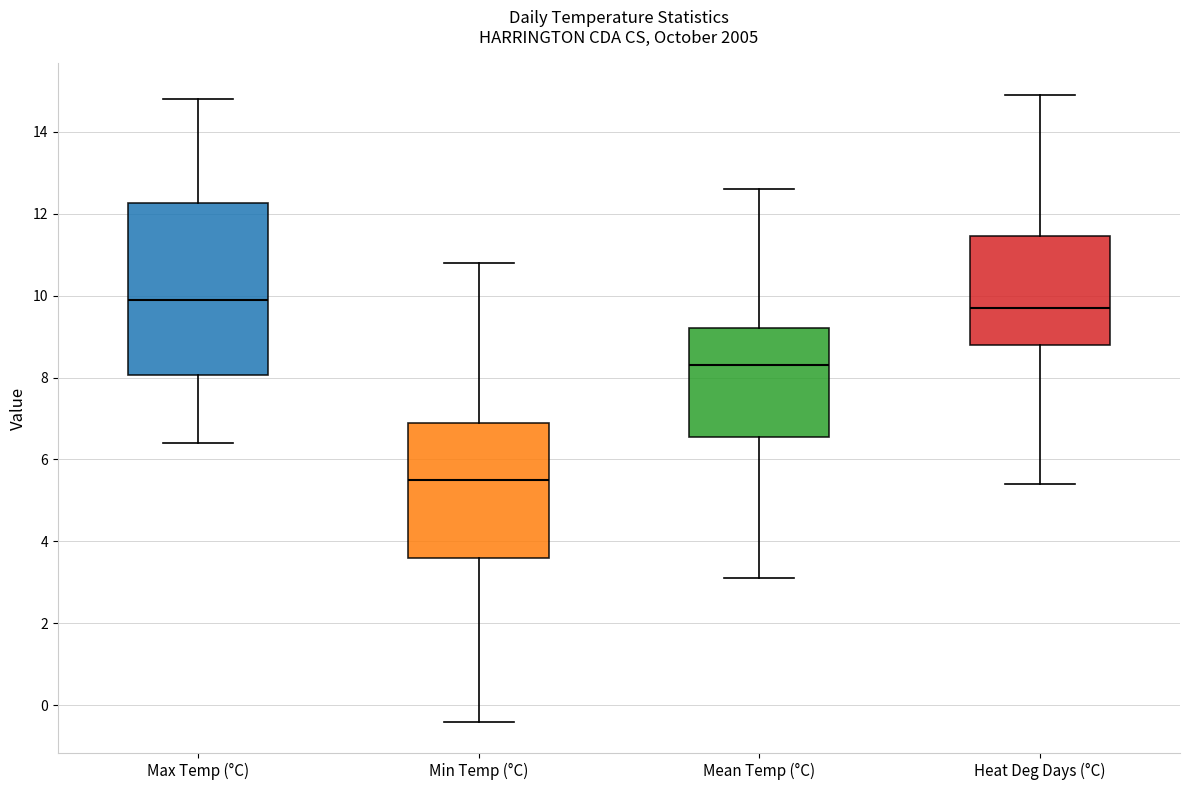

Where is the lower edge of the box for Heat Deg Days (°C) on the y-axis? The values are not printed on the chart, so give them approximately, as read against the axis.

8.8